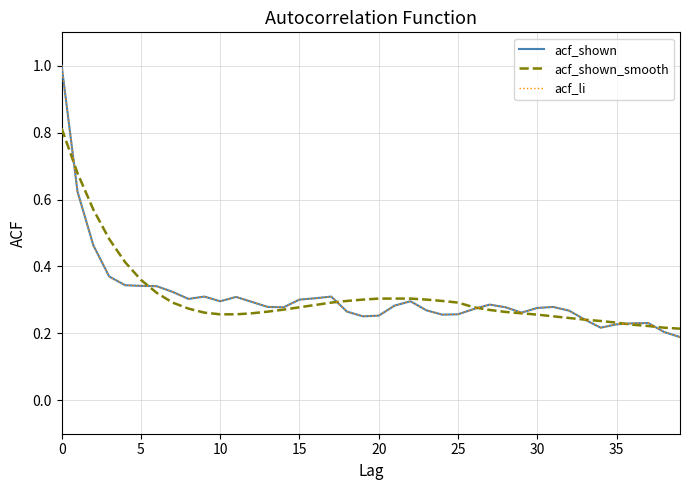

Does the chart have visible grid lines?

Yes